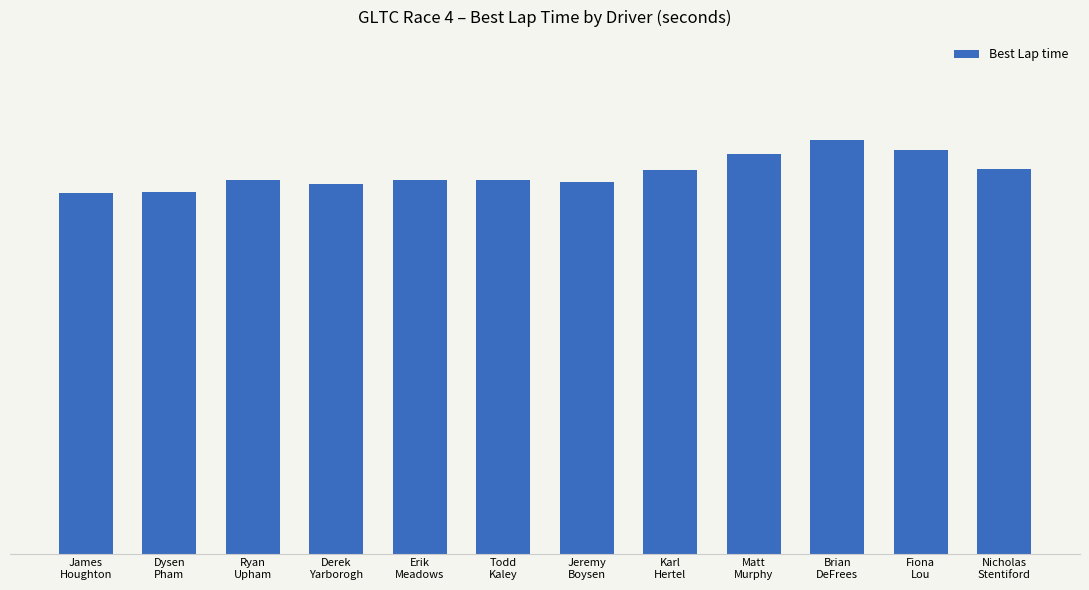

What is the change in value from James
Houghton to Ryan
Upham?

+5.3